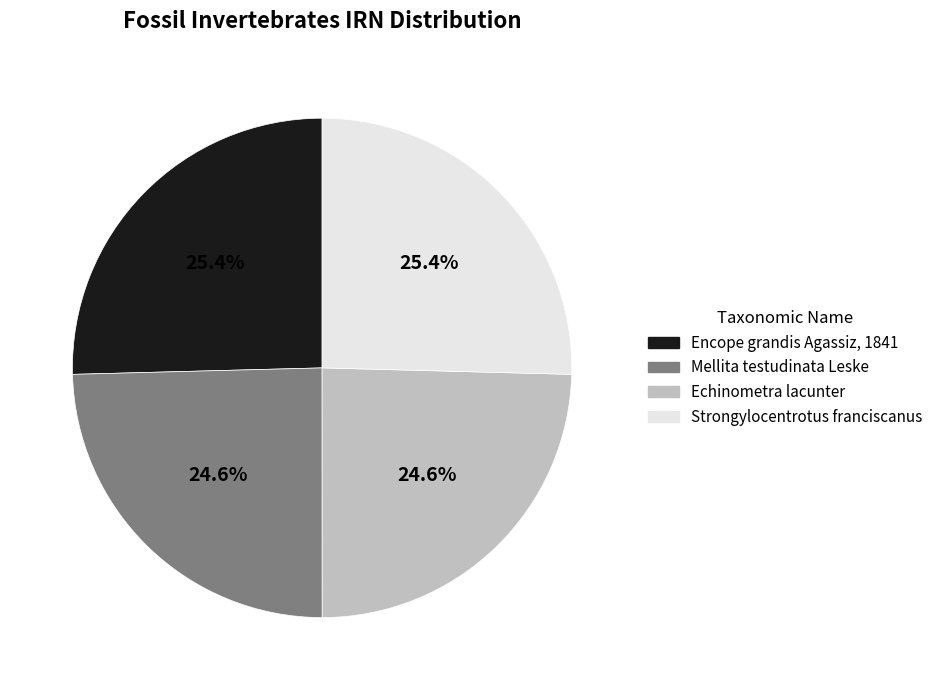

The Mellita testudinata Leske slice represents 12% of the pie. True or false?

False